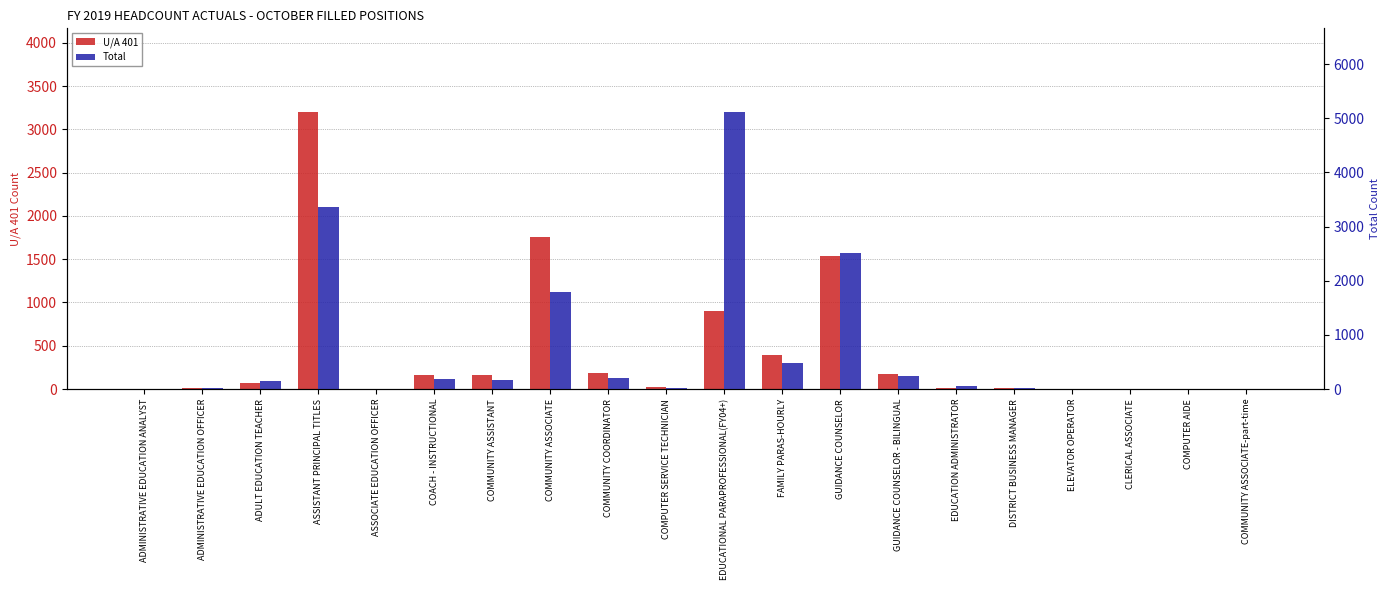

What is the label of the 19th bar from the right?

ADMINISTRATIVE EDUCATION OFFICER